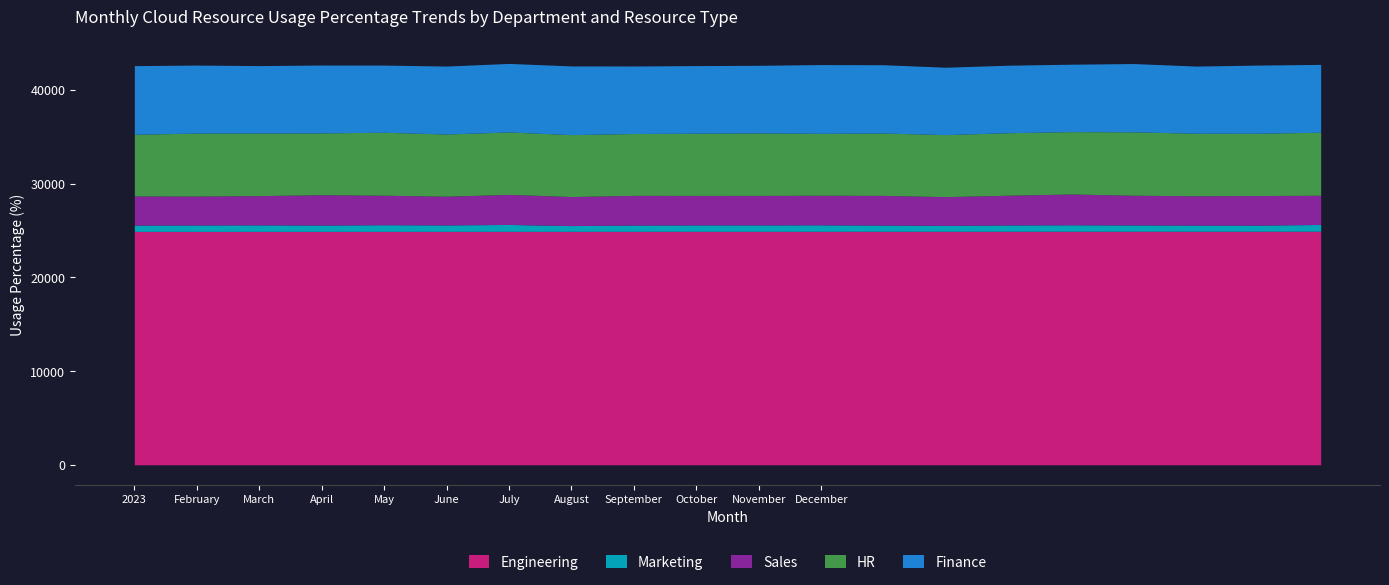

True or false: Sales has more than 2 interior local peaks.

True